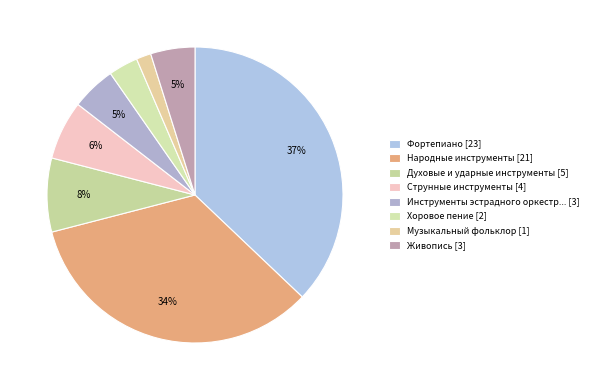

What is the smallest slice in the pie chart?

Музыкальный фольклор [1]